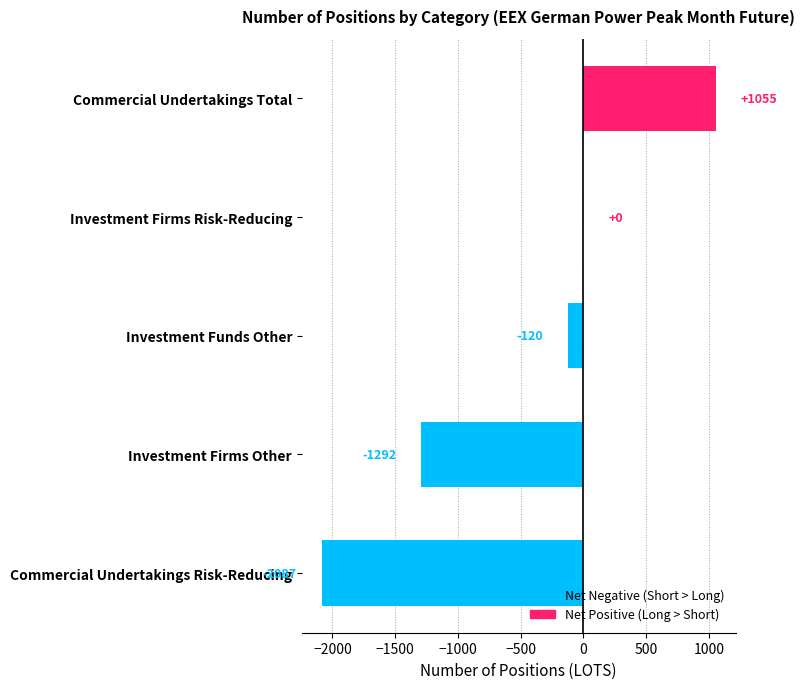

The value at Commercial Undertakings Total is 1055. True or false?

True